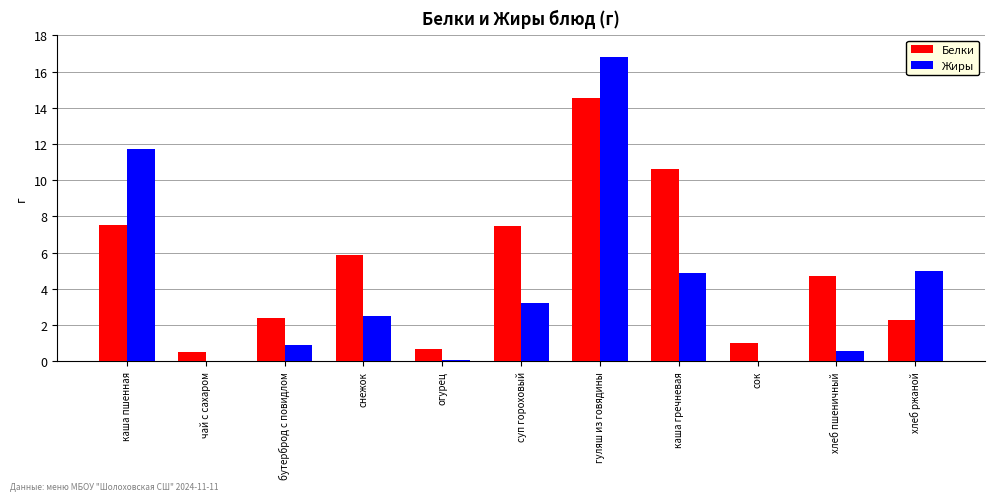

Is the value of Белки at сок greater than the value of Жиры at сок?

Yes